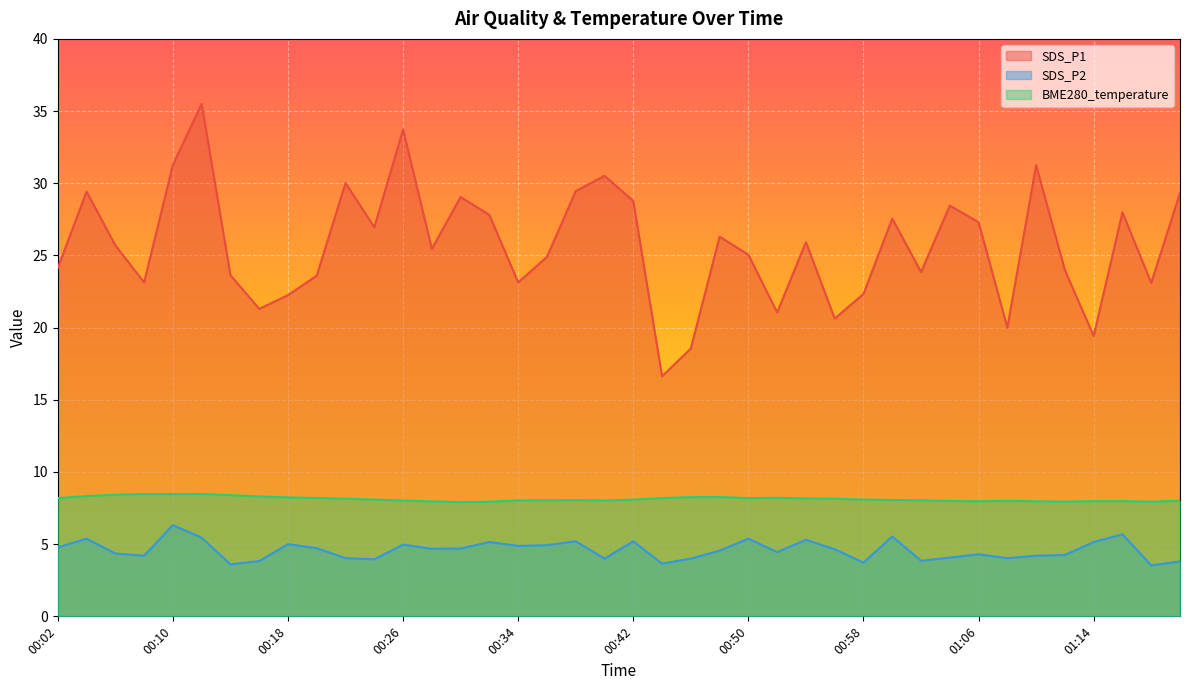

What is the label of the 29th point from the left?

00:58